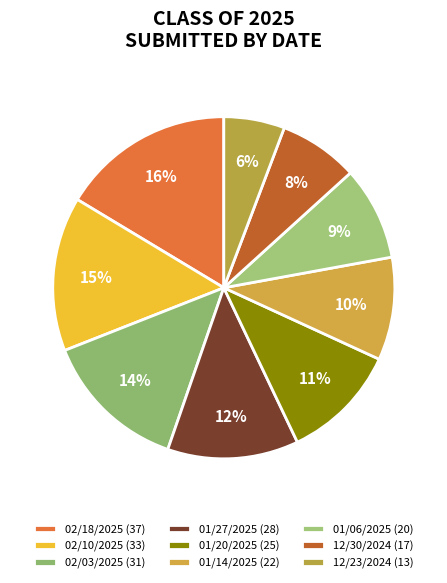

Rank the categories by value from lowest to highest.

12/23/2024, 12/30/2024, 01/06/2025, 01/14/2025, 01/20/2025, 01/27/2025, 02/03/2025, 02/10/2025, 02/18/2025